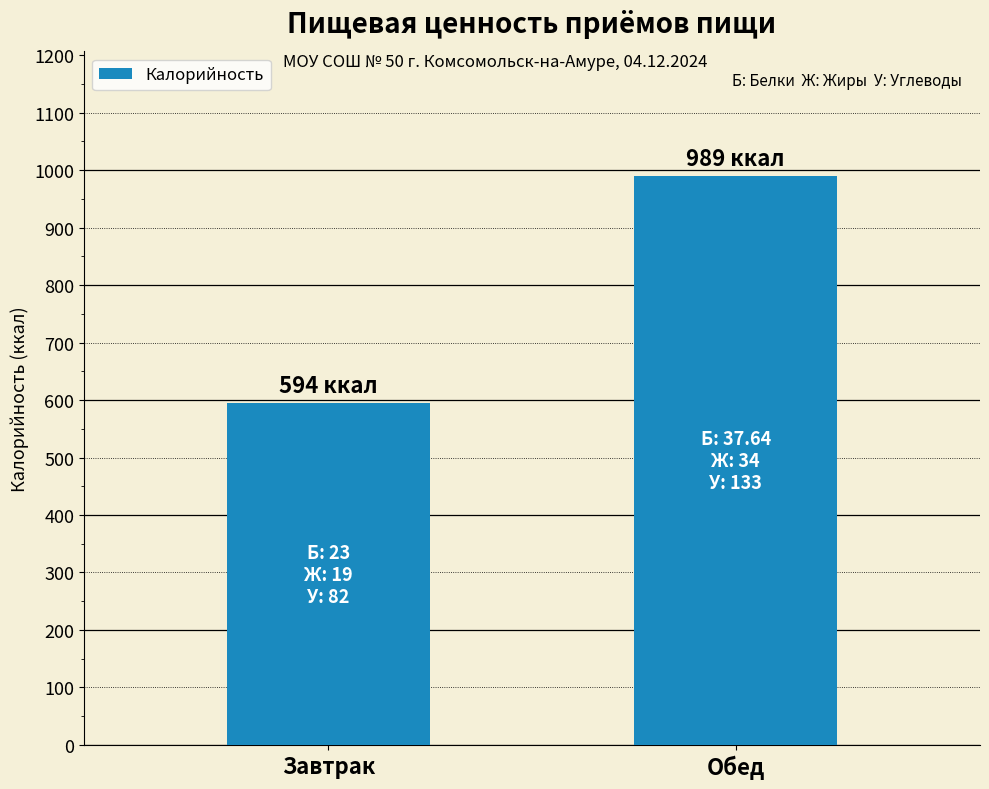

Reading right to left, extract all data points from this chart.

Обед=989	Завтрак=594